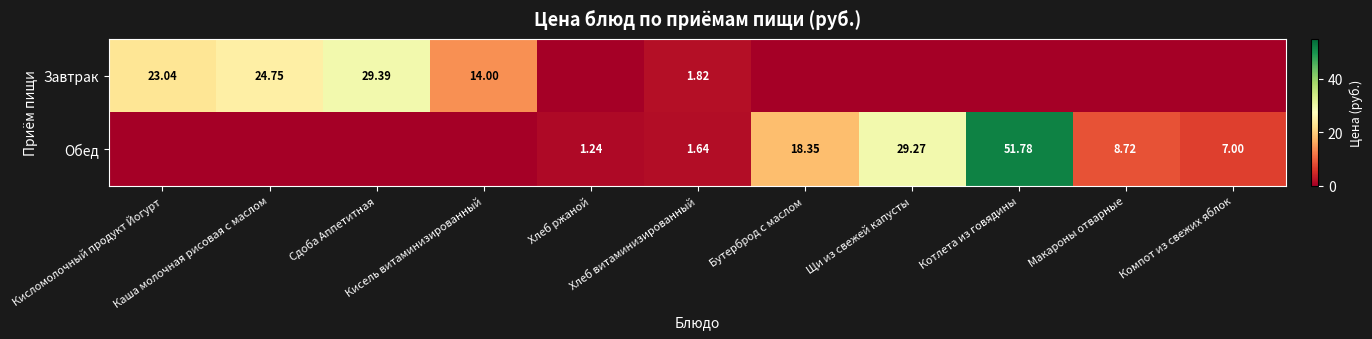

At how many categories does at least one series exceed 32?

1